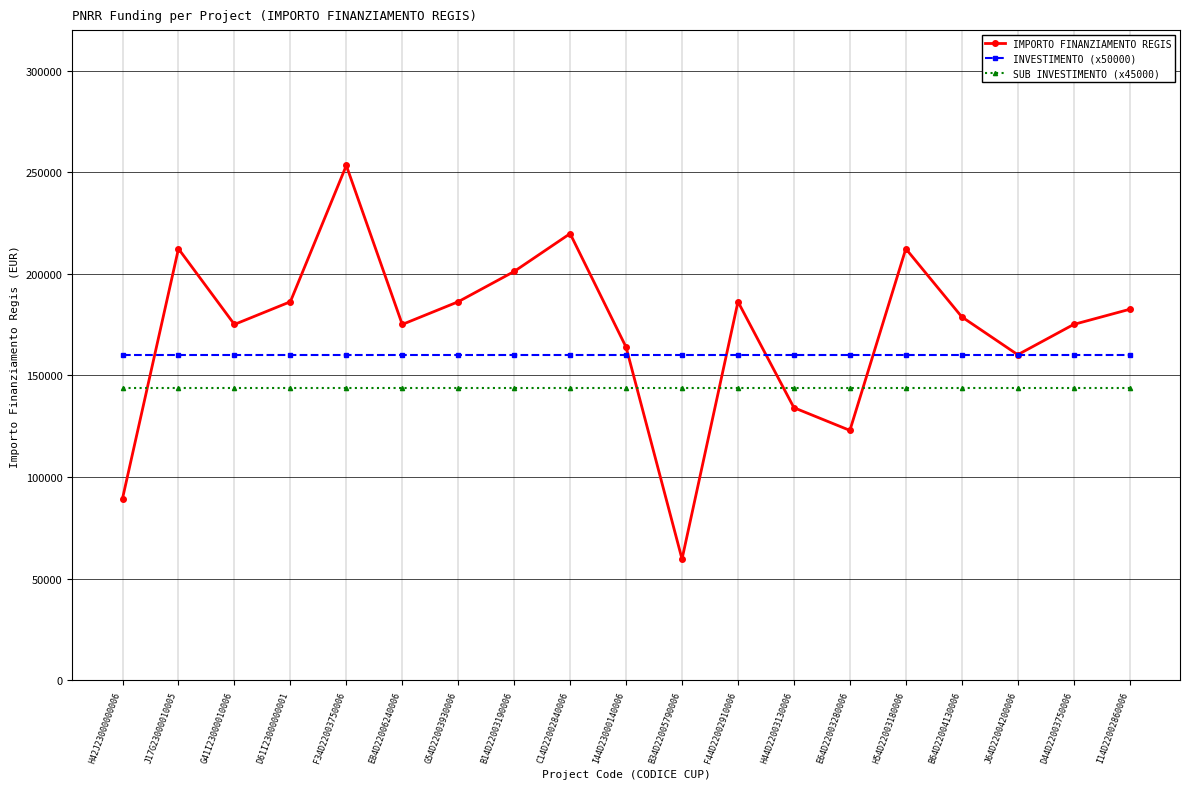

Which category has the lowest value across all series?

B34D22005790006